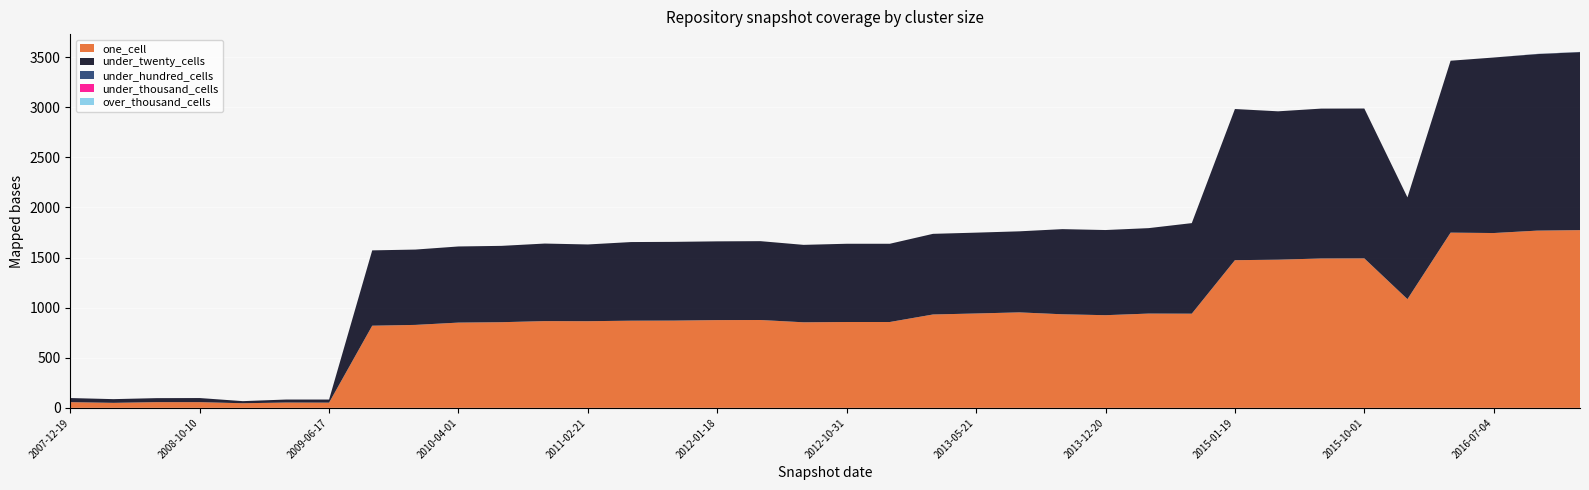

Reading left to right, transcribe all the data shown in this chart.

one_cell: 2007-12-19=57	2008-04-01=50	2008-06-27=57	2008-10-10=57	2008-12-17=46	2009-04-06=53	2009-06-17=52	2009-09-25=820	2009-12-16=828	2010-04-01=851	2010-07-26=855	2010-11-17=866	2011-02-21=865	2011-06-10=870	2011-09-05=871	2012-01-18=876	2012-03-26=877	2012-07-13=854	2012-10-31=857	2012-12-11=857	2013-02-20=932	2013-05-21=942	2013-07-09=953	2013-09-10=934	2013-12-20=925	2014-03-28=941	2014-09-08=940	2015-01-19=1474	2015-04-09=1479	2015-07-03=1491	2015-10-01=1492	2016-01-04=1085	2016-04-05=1749	2016-07-04=1745	2016-10-07=1769	2016-12-27=1774
under_twenty_cells: 2007-12-19=41	2008-04-01=37	2008-06-27=40	2008-10-10=41	2008-12-17=21	2009-04-06=30	2009-06-17=31	2009-09-25=752	2009-12-16=752	2010-04-01=760	2010-07-26=762	2010-11-17=774	2011-02-21=766	2011-06-10=785	2011-09-05=786	2012-01-18=786	2012-03-26=787	2012-07-13=773	2012-10-31=781	2012-12-11=781	2013-02-20=805	2013-05-21=807	2013-07-09=809	2013-09-10=850	2013-12-20=850	2014-03-28=853	2014-09-08=904	2015-01-19=1509	2015-04-09=1481	2015-07-03=1496	2015-10-01=1496	2016-01-04=1016	2016-04-05=1716	2016-07-04=1752	2016-10-07=1762	2016-12-27=1777
under_hundred_cells: 2007-12-19=0	2008-04-01=0	2008-06-27=0	2008-10-10=0	2008-12-17=0	2009-04-06=0	2009-06-17=0	2009-09-25=0	2009-12-16=0	2010-04-01=0	2010-07-26=0	2010-11-17=0	2011-02-21=0	2011-06-10=0	2011-09-05=0	2012-01-18=0	2012-03-26=0	2012-07-13=0	2012-10-31=0	2012-12-11=0	2013-02-20=0	2013-05-21=0	2013-07-09=0	2013-09-10=0	2013-12-20=0	2014-03-28=0	2014-09-08=0	2015-01-19=0	2015-04-09=0	2015-07-03=0	2015-10-01=0	2016-01-04=0	2016-04-05=0	2016-07-04=0	2016-10-07=2	2016-12-27=2
under_thousand_cells: 2007-12-19=0	2008-04-01=0	2008-06-27=0	2008-10-10=0	2008-12-17=0	2009-04-06=0	2009-06-17=0	2009-09-25=0	2009-12-16=0	2010-04-01=0	2010-07-26=0	2010-11-17=0	2011-02-21=0	2011-06-10=0	2011-09-05=0	2012-01-18=0	2012-03-26=0	2012-07-13=0	2012-10-31=0	2012-12-11=0	2013-02-20=0	2013-05-21=0	2013-07-09=0	2013-09-10=0	2013-12-20=0	2014-03-28=0	2014-09-08=0	2015-01-19=0	2015-04-09=0	2015-07-03=0	2015-10-01=0	2016-01-04=0	2016-04-05=0	2016-07-04=0	2016-10-07=0	2016-12-27=0
over_thousand_cells: 2007-12-19=0	2008-04-01=0	2008-06-27=0	2008-10-10=0	2008-12-17=0	2009-04-06=0	2009-06-17=0	2009-09-25=0	2009-12-16=0	2010-04-01=0	2010-07-26=0	2010-11-17=0	2011-02-21=0	2011-06-10=0	2011-09-05=0	2012-01-18=0	2012-03-26=0	2012-07-13=0	2012-10-31=0	2012-12-11=0	2013-02-20=0	2013-05-21=0	2013-07-09=0	2013-09-10=0	2013-12-20=0	2014-03-28=0	2014-09-08=0	2015-01-19=0	2015-04-09=0	2015-07-03=0	2015-10-01=0	2016-01-04=0	2016-04-05=0	2016-07-04=0	2016-10-07=0	2016-12-27=0